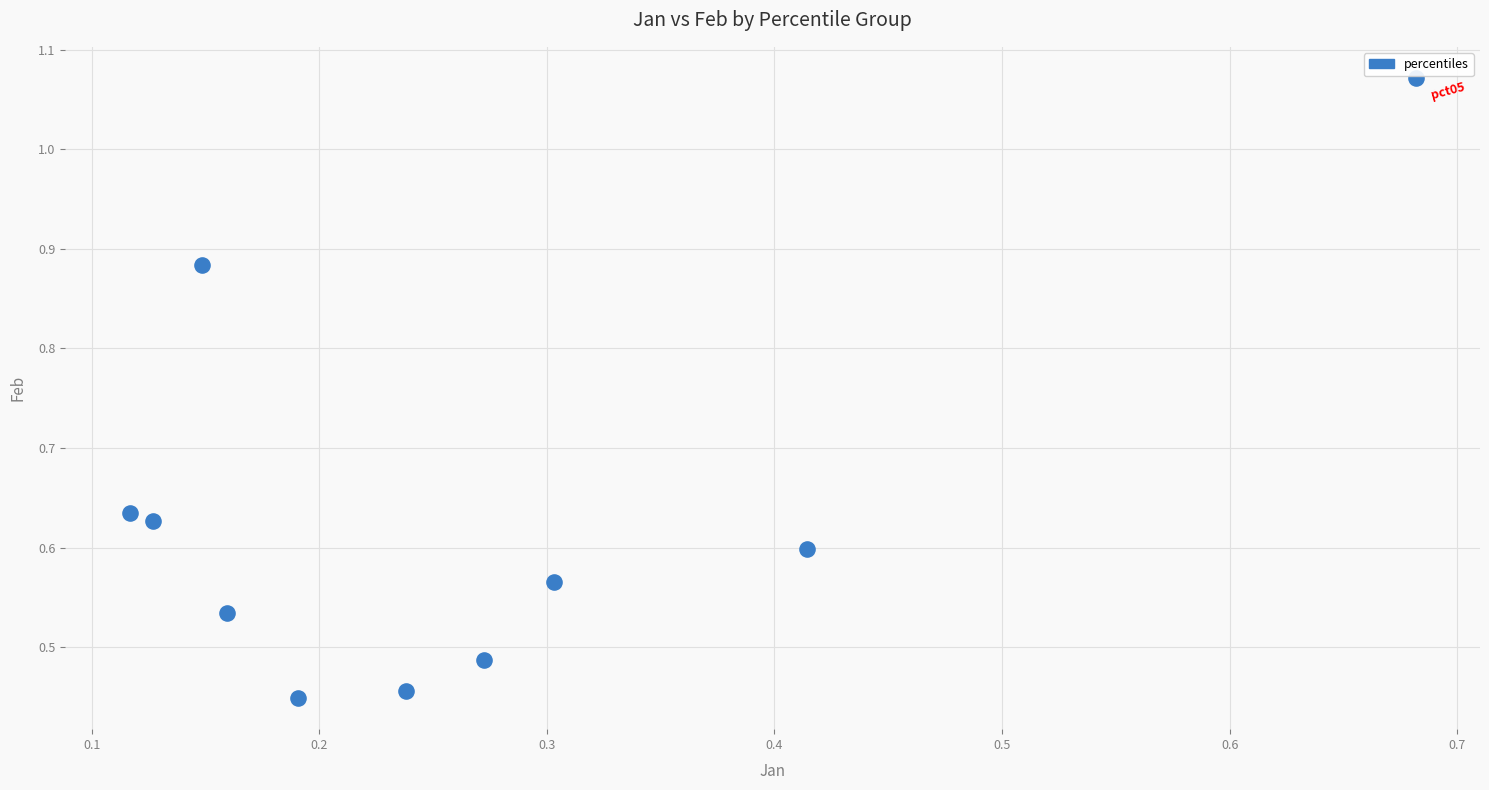

What is the average X value?

0.3